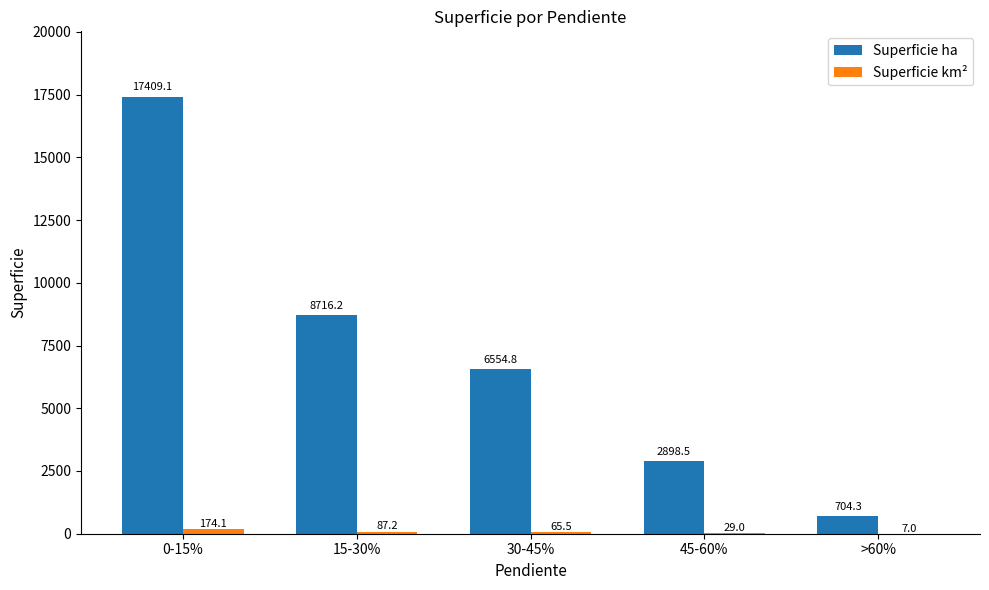

How many groups of bars are there?

5